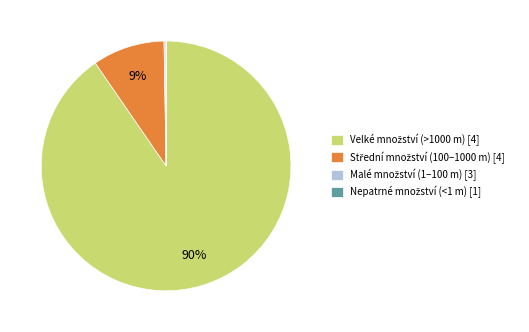

Does any single category account for the majority?

Yes